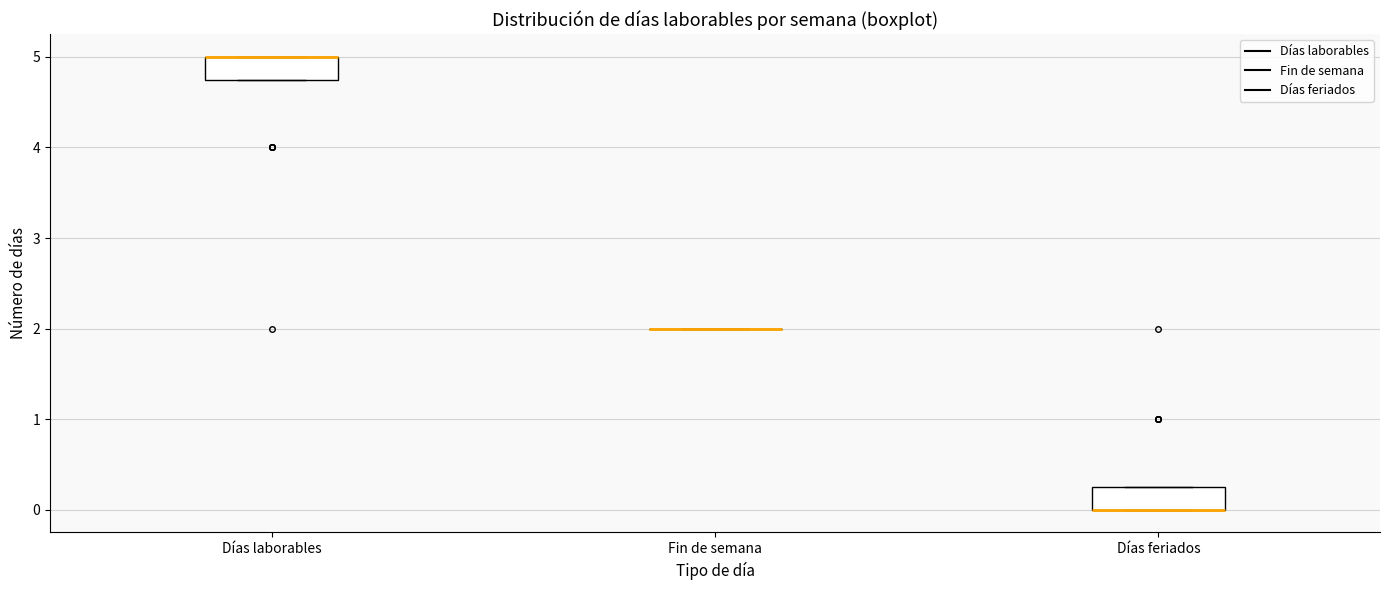

Reading left to right, read every box against the y-axis: the position of its median line, the range the box covers, and the ends of its whiskers. The values are not printed on the chart, so give them approximately, as read against the axis.

Días laborables: median 5.0 (drawn on the box's upper edge), box 4.8 to 5.0, whiskers 4.8 to 5.0
Fin de semana: box collapsed to a line at 2.0, whiskers 2.0 to 2.0
Días feriados: median 0.0 (drawn on the box's lower edge), box 0.0 to 0.3, whiskers 0.0 to 0.3